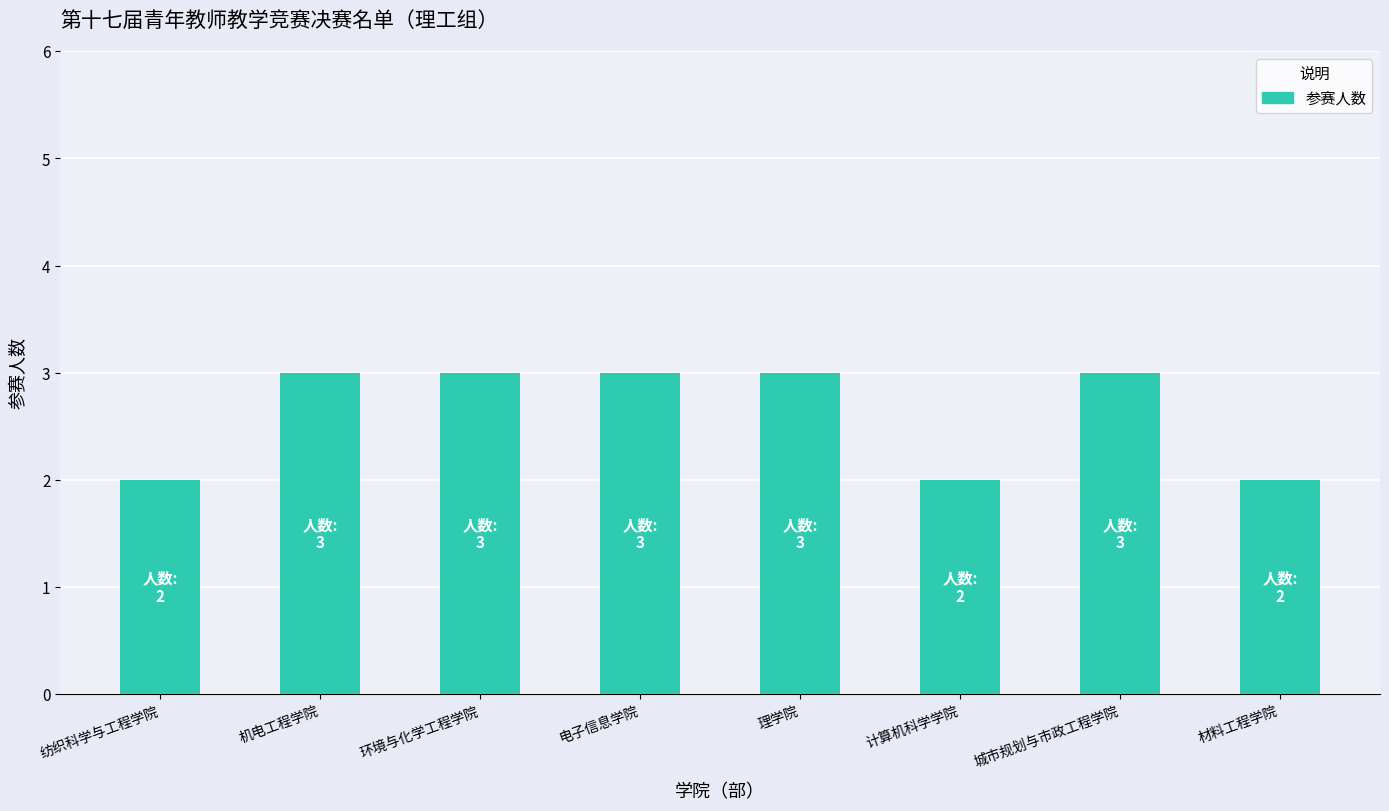

Reading right to left, extract all data points from this chart.

2	3	2	3	3	3	3	2